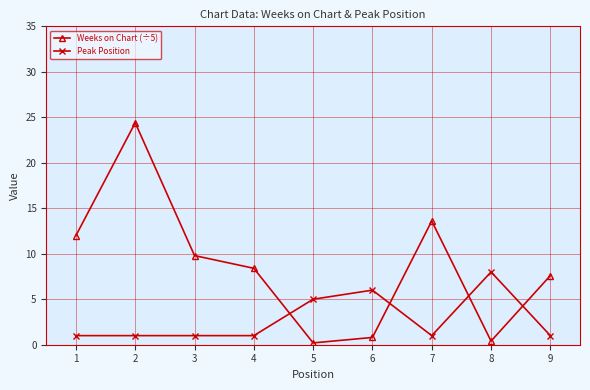

How many categories are shown in the chart?

9